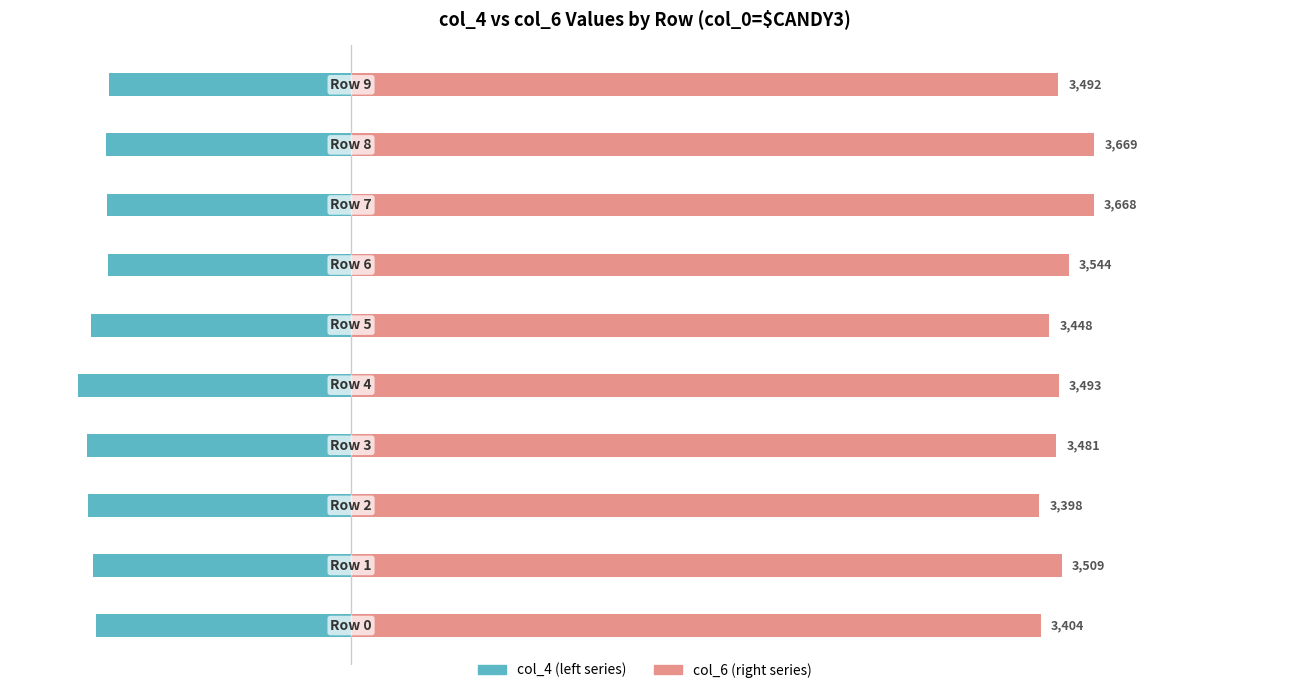

How many data points in col_4 are above -1259?

4